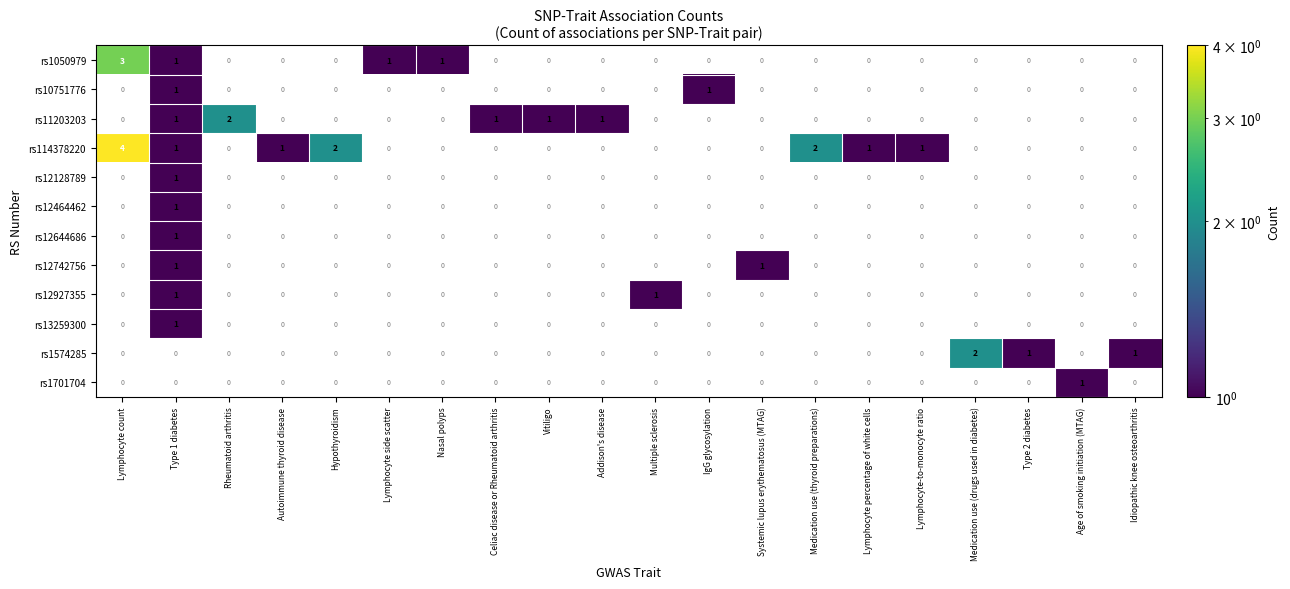

True or false: rs11203203 has a value of 0 at Type 1 diabetes.

False